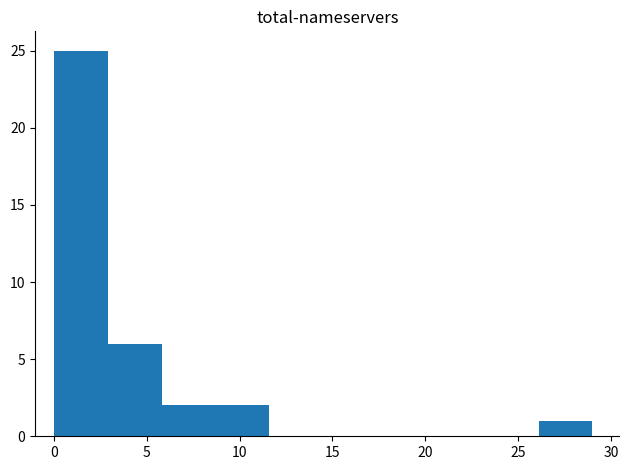

Over which range of the x-axis is the bar tallest?

0.0 to 2.9